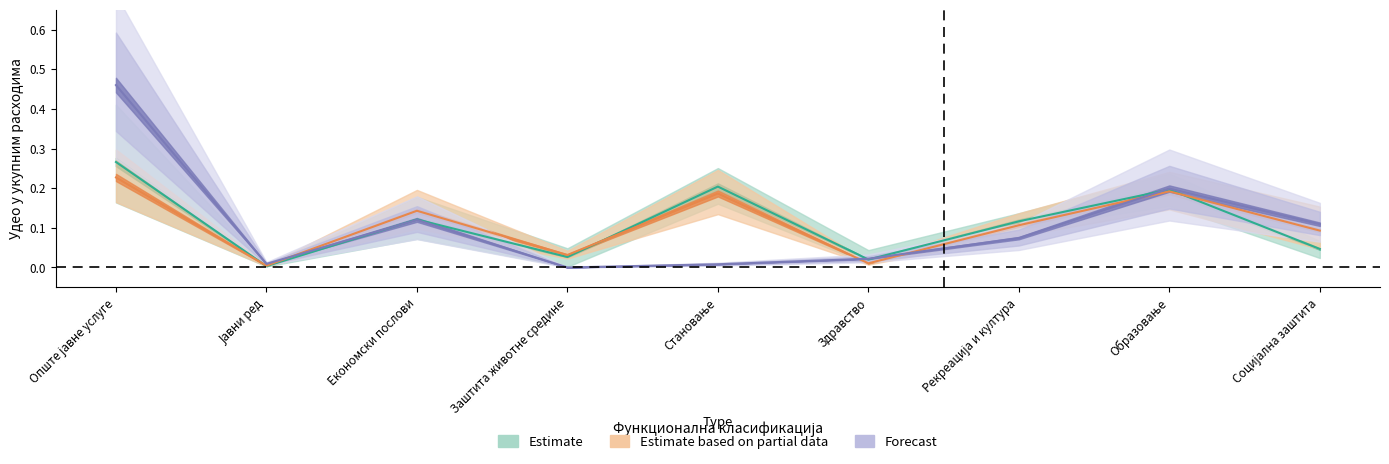

What position from the left is Опште јавне услуге?

1